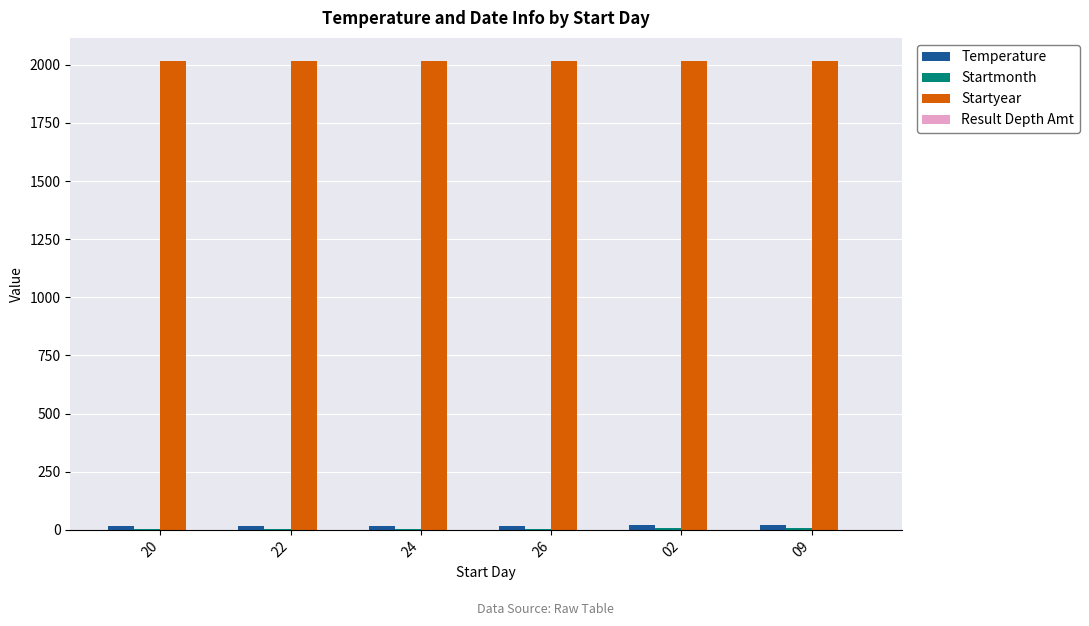

The value of Startyear at 20 is 3178.4. True or false?

False